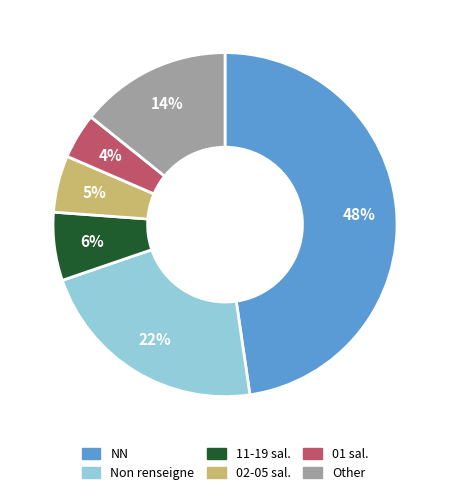

To the nearest percent, what is the average slice percentage?

17%